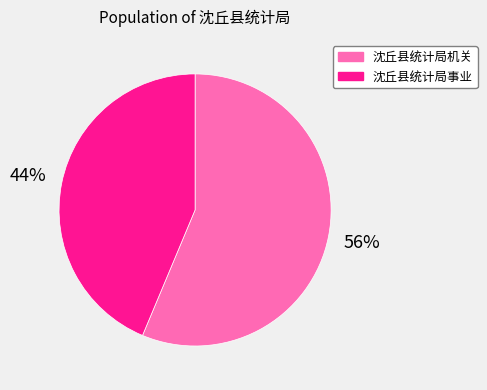

Is the sum of 沈丘县统计局事业 and 沈丘县统计局机关 greater than half?

Yes